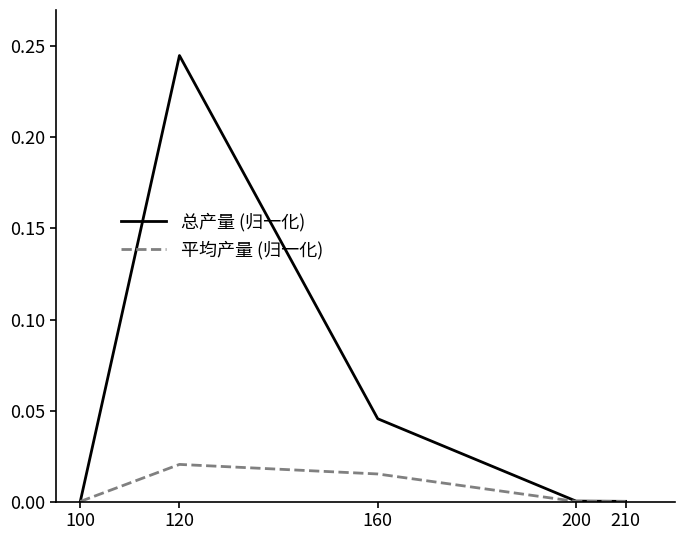

The value of 平均产量 (归一化) at 200 is 0.0. True or false?

True